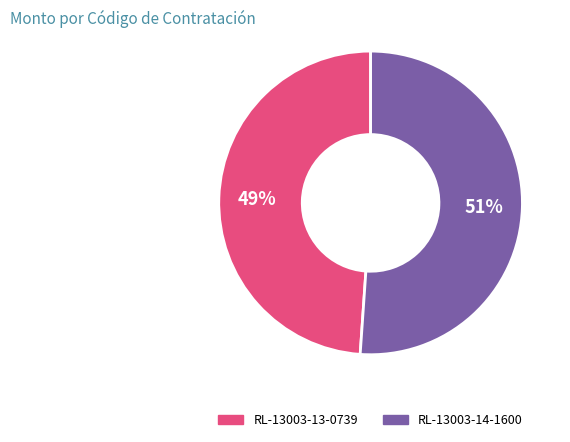

How many slices are in this pie chart?

2